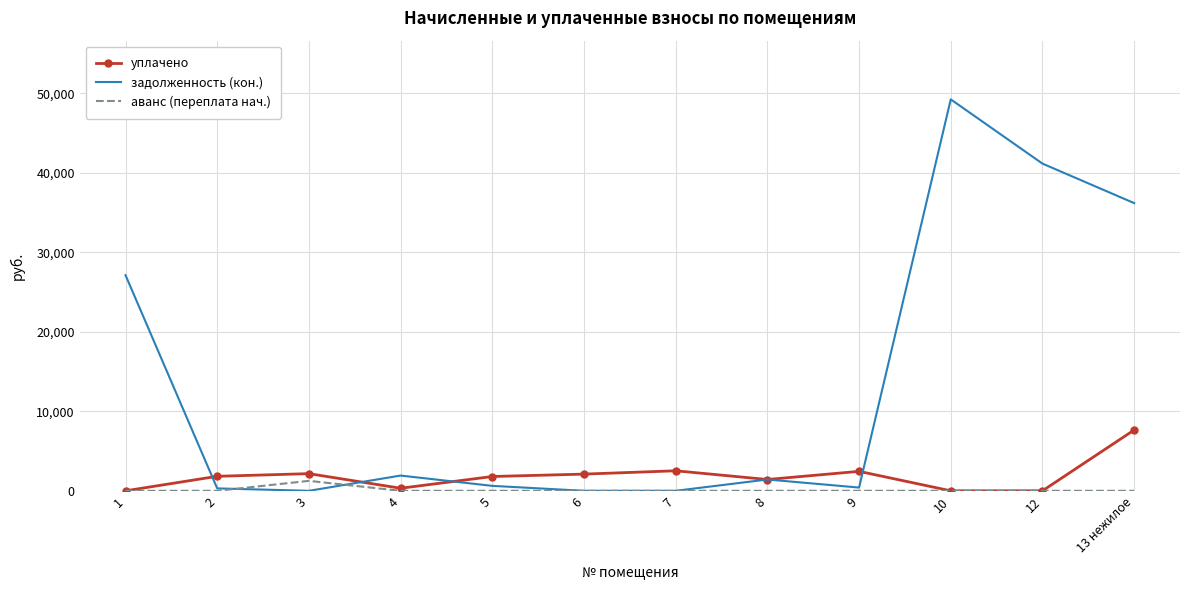

Read the задолженность (кон.) value at 9.

408.1